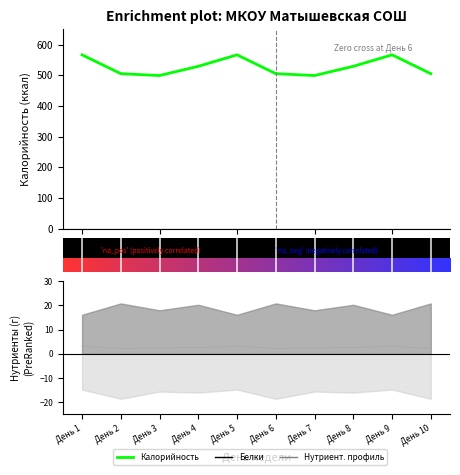

Which series changed the most between День 7 and День 8?

Калорийность